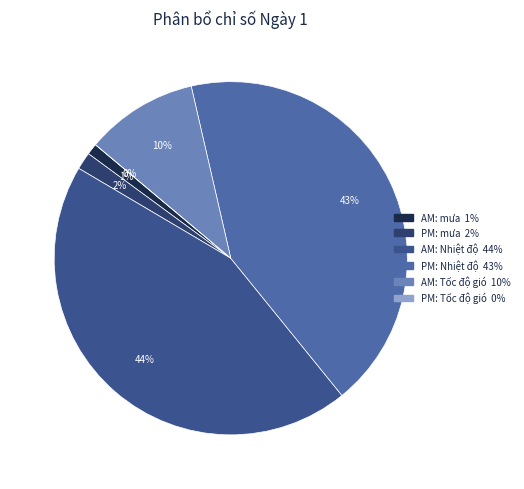

Combined, do PM: Tốc độ gió and PM: mưa account for over 50%?

No